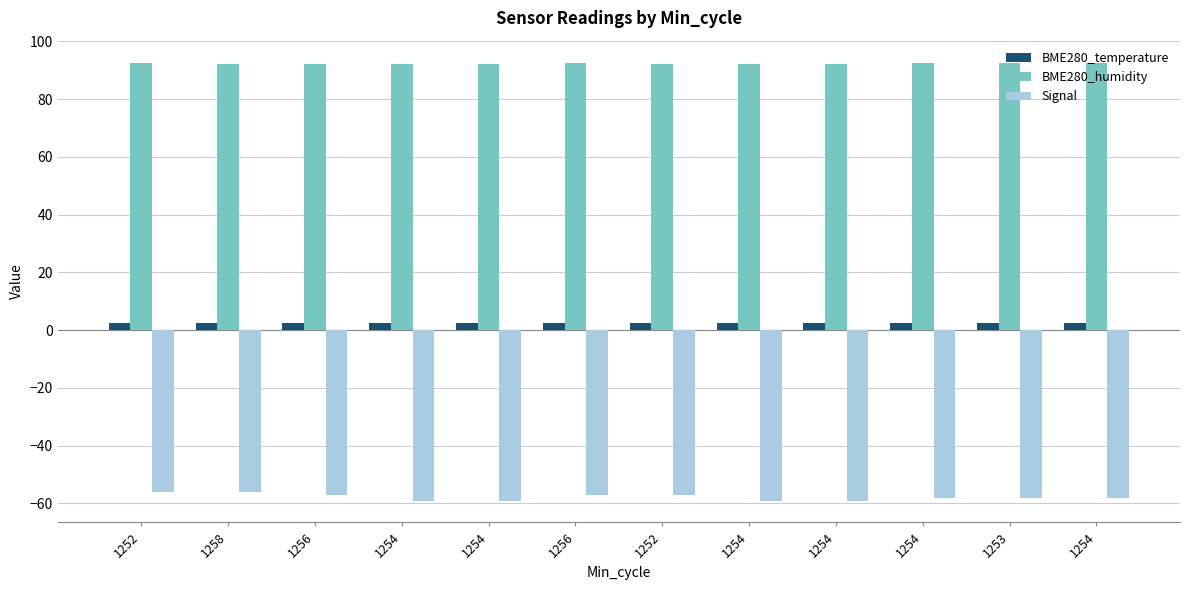

What is the total value across all series at 1254?

35.9